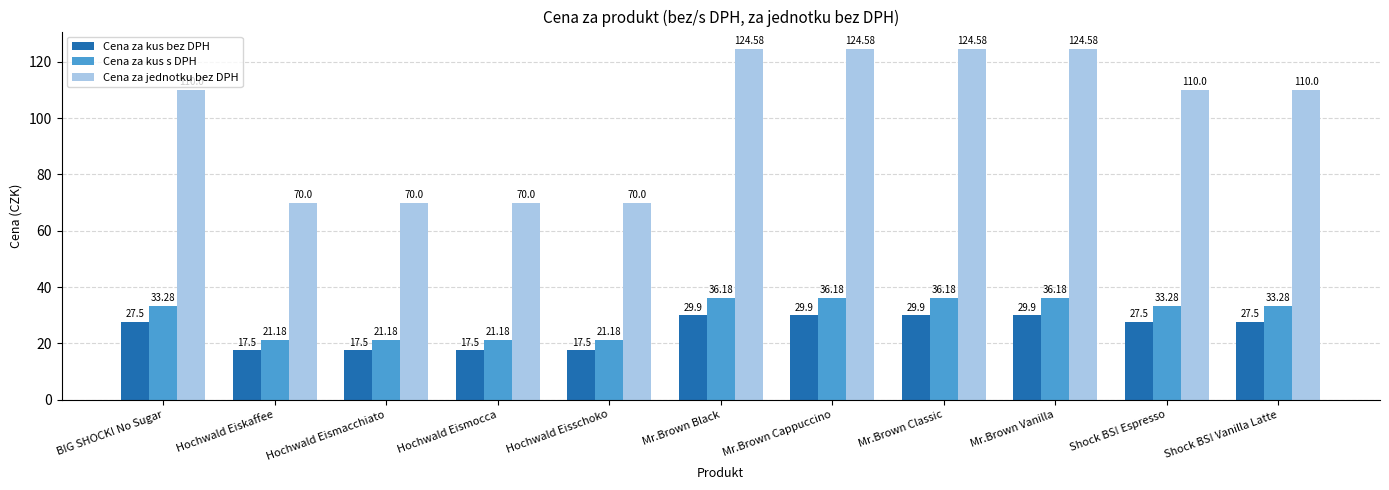

At which label does Cena za kus s DPH first exceed 33?

BIG SHOCK! No Sugar